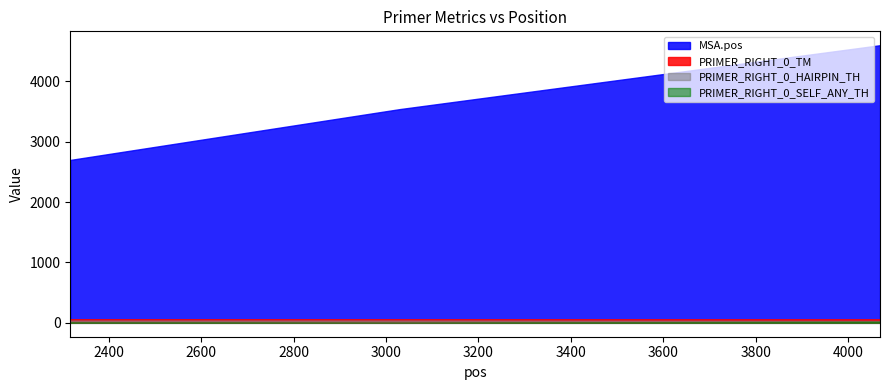

Which series has the largest total across all categories?

MSA.pos